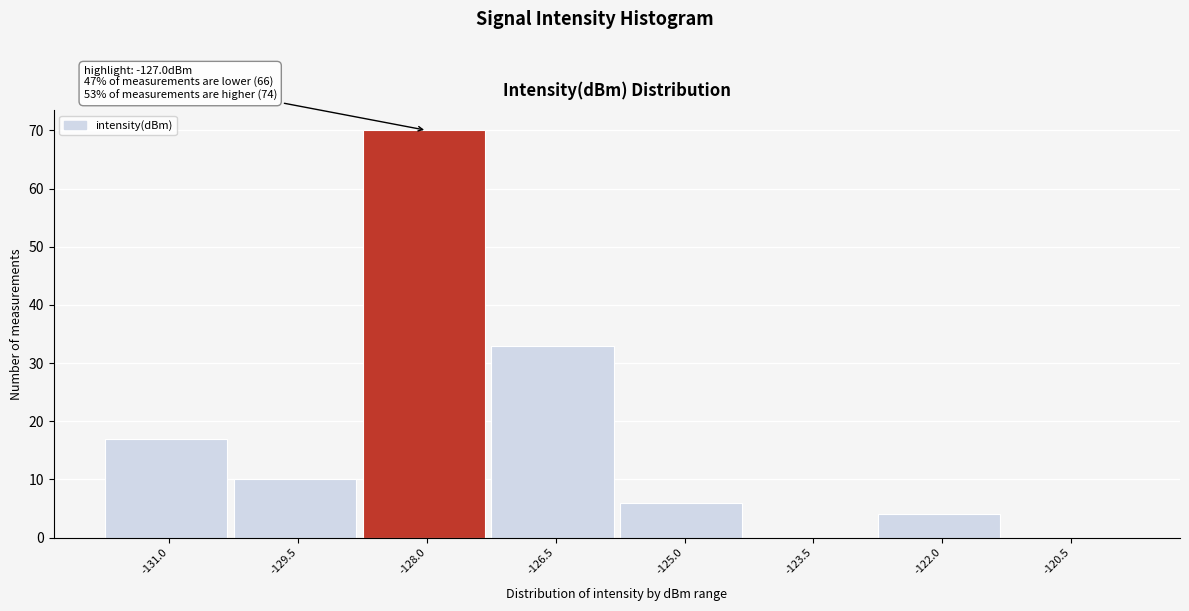

Reading left to right, transcribe all the data shown in this chart.

-131.0=17	-129.5=10	-128.0=70	-126.5=33	-125.0=6	-123.5=0	-122.0=4	-120.5=0